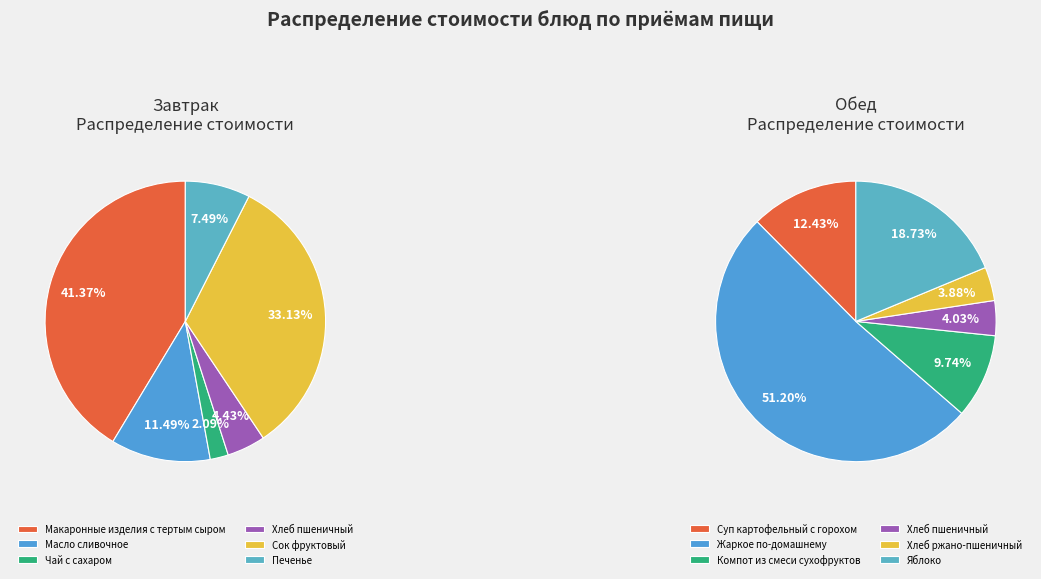

How many segments does this pie chart have?

6